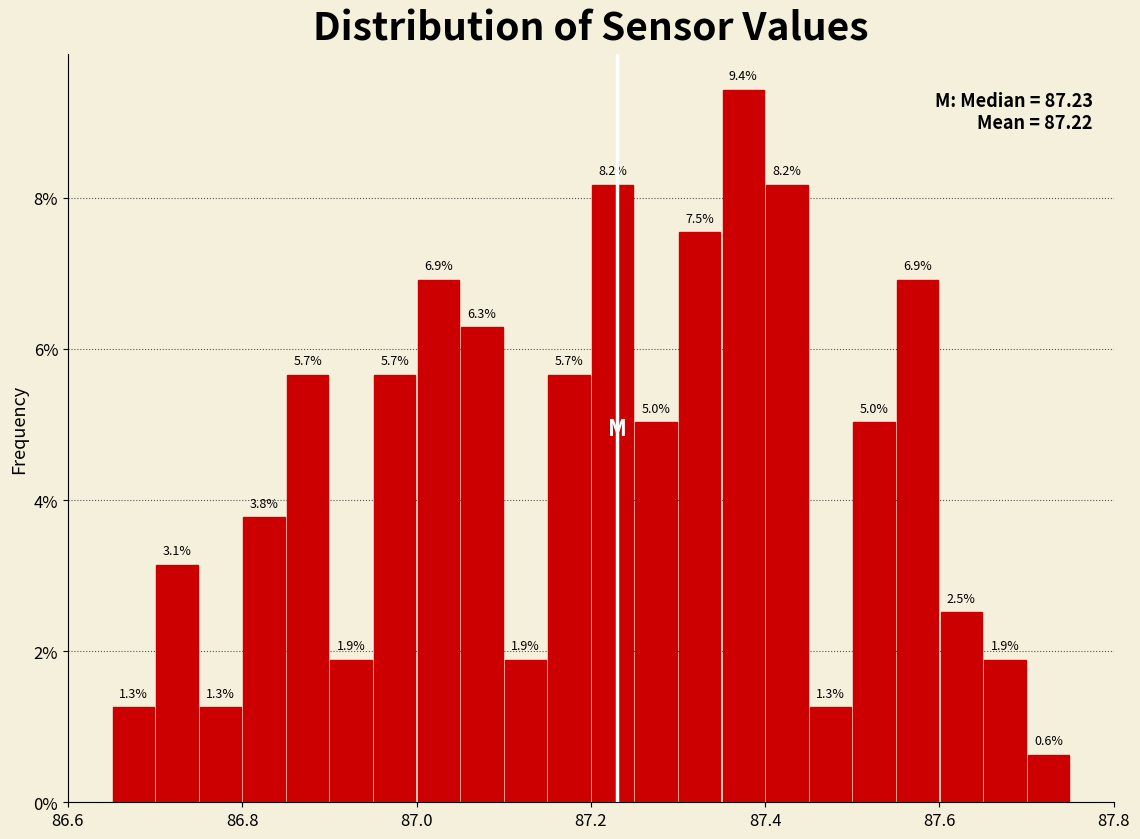

Around what value on the x-axis is the tallest bar? Give the approximate position of its centre, as read against the axis.

87.38